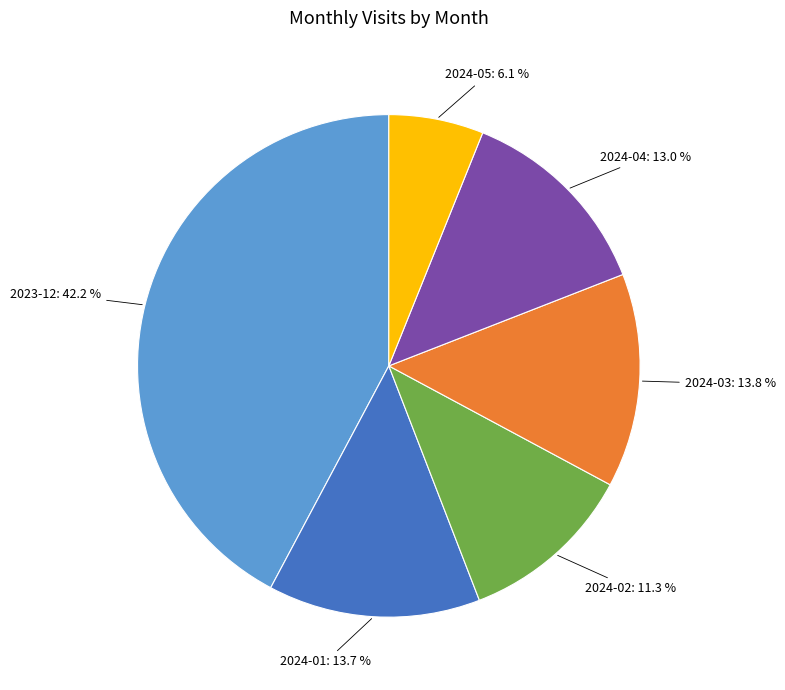

The 2024-03 slice represents 21% of the pie. True or false?

False